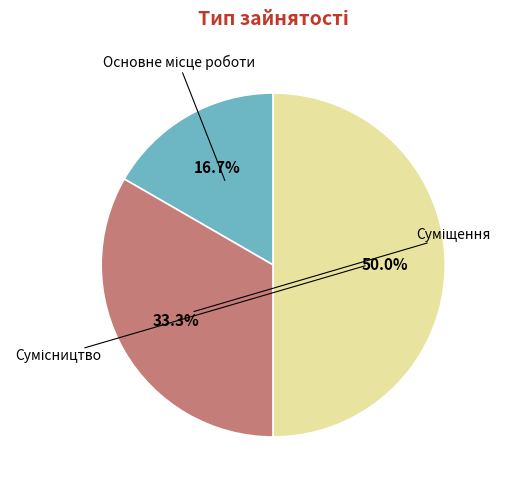

The Суміщення slice represents 33% of the pie. True or false?

True